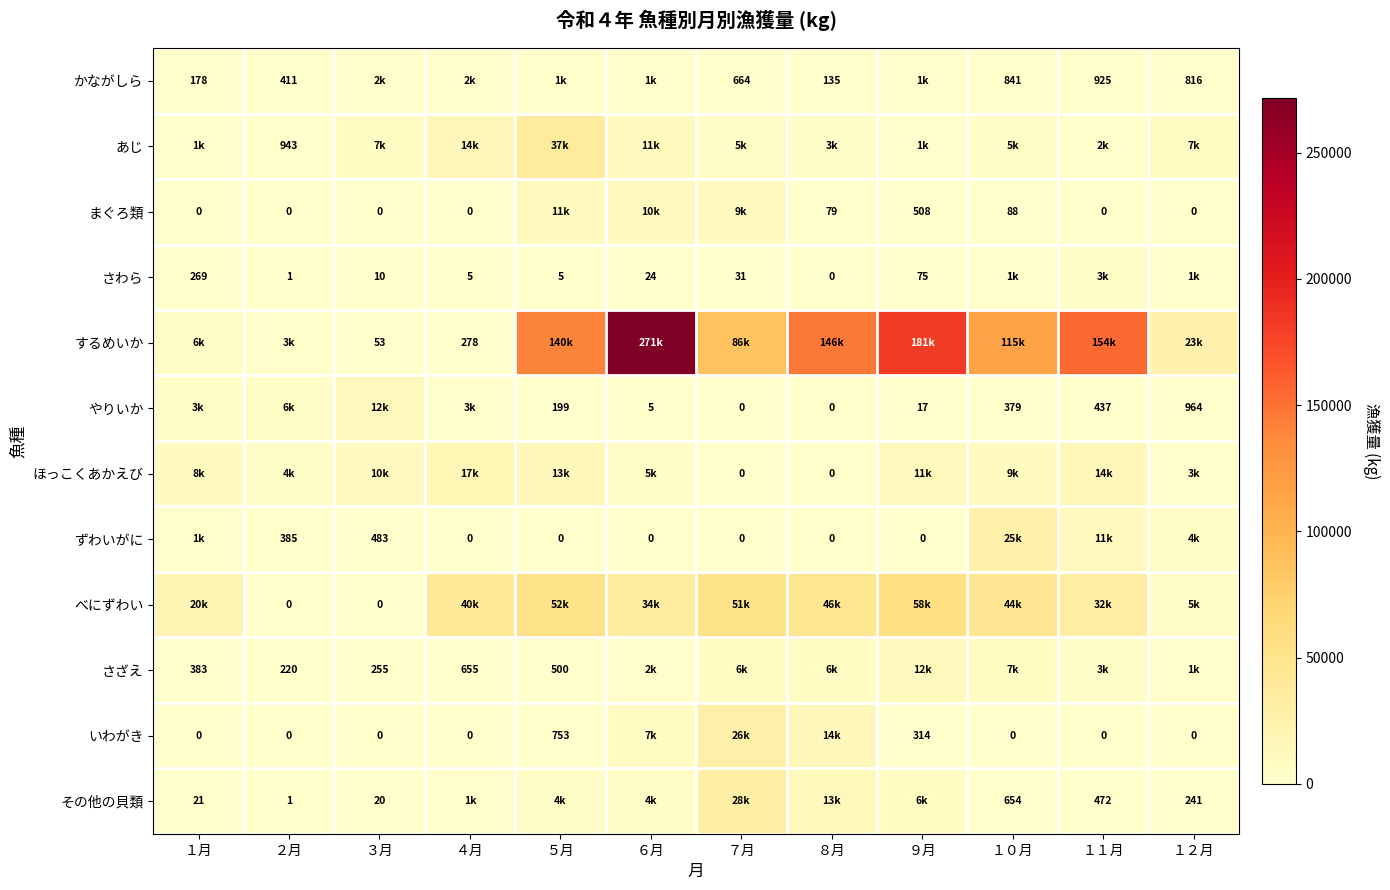

Is it true that まぐろ類 equals 79 at ８月?

True